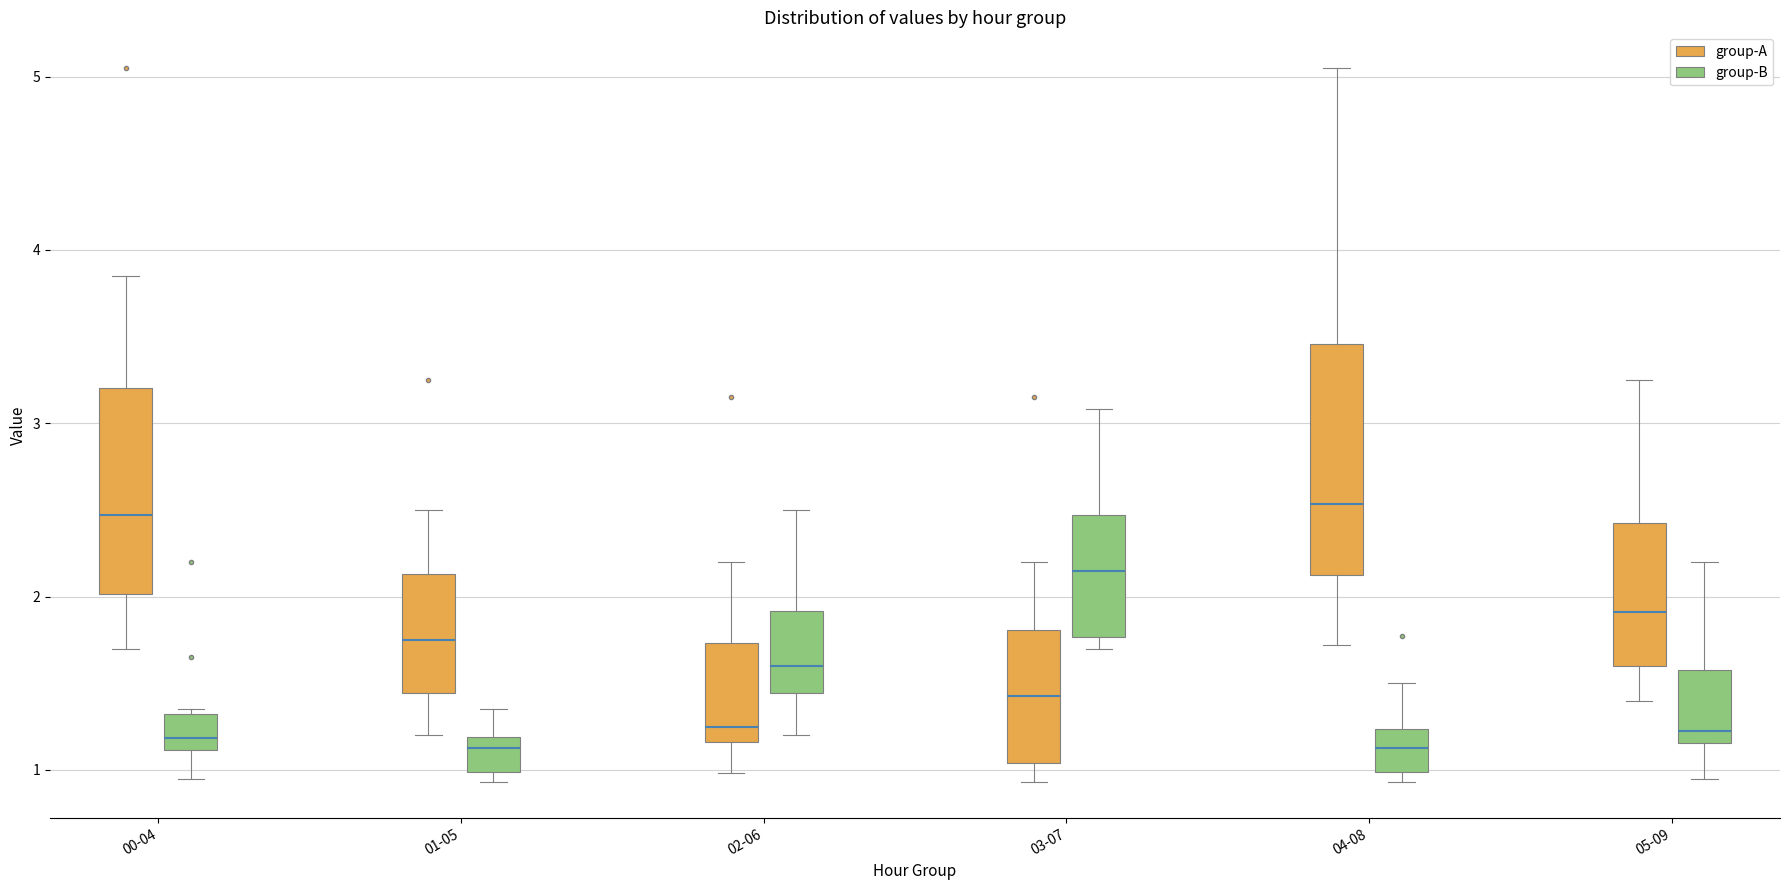

Comparing the boxes themselves (not the whiskers), which one is the tallest?

04-08 (group-A)